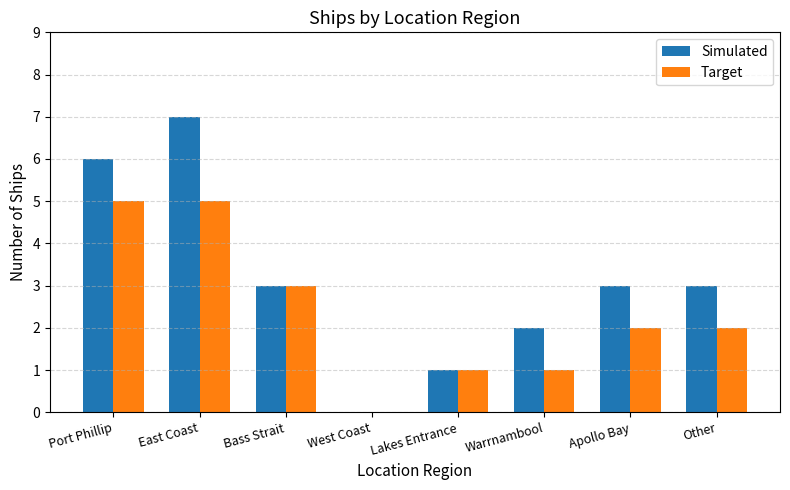

What is the maximum value for Target?

5